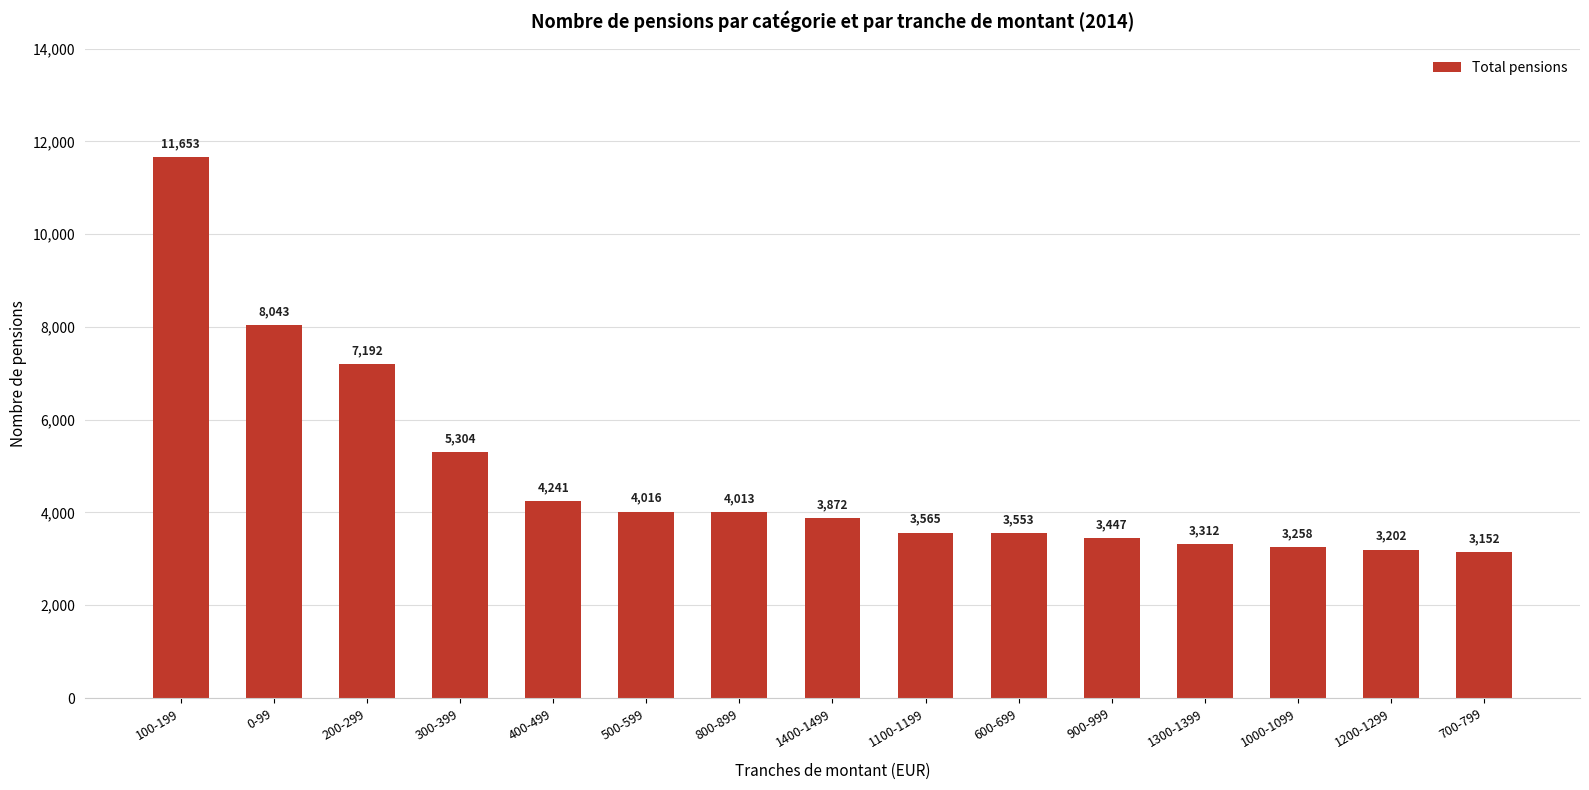

How many data points are less than 3872?

7